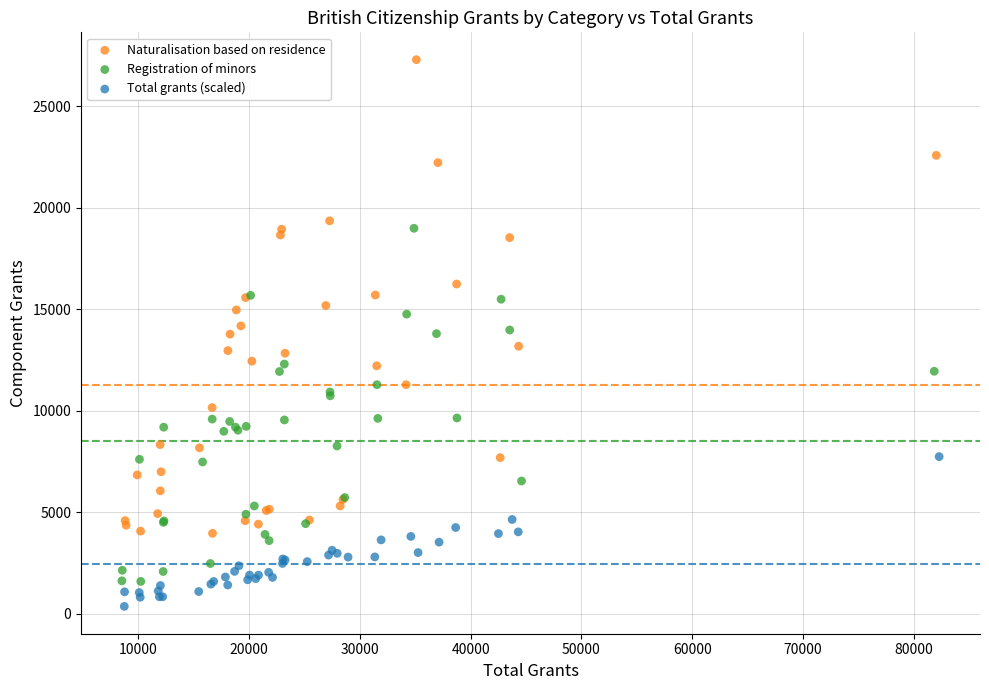

Which series contains the lowest Y value?

Total grants (scaled)